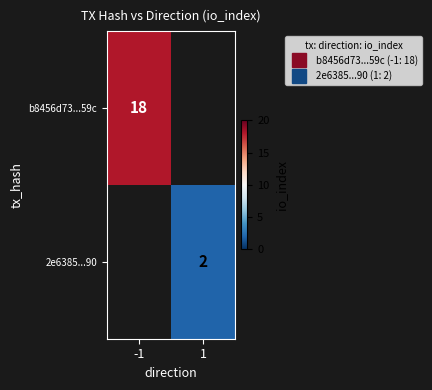

Which series has the widest spread of values?

b8456d73...59c